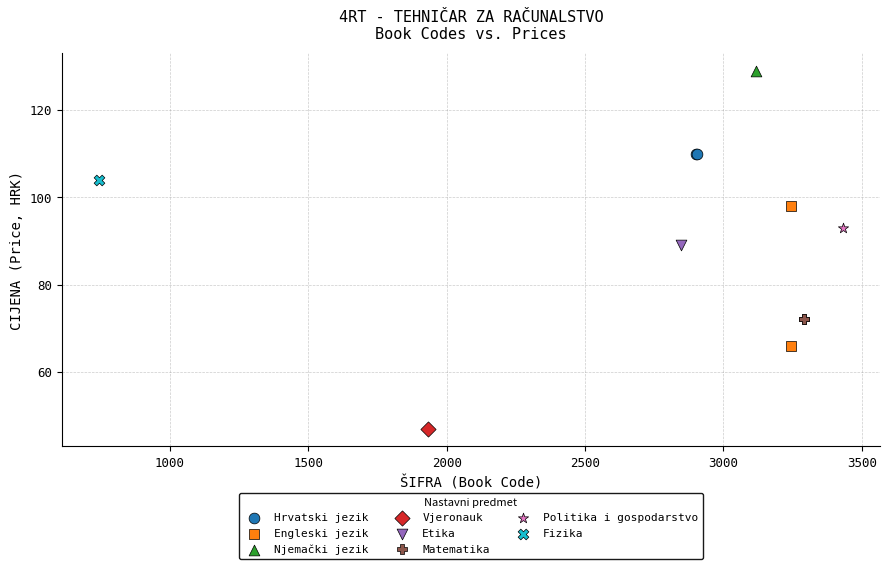

What are all the series names shown in the legend?

Hrvatski jezik, Engleski jezik, Njemački jezik, Vjeronauk, Etika, Matematika, Politika i gospodarstvo, Fizika